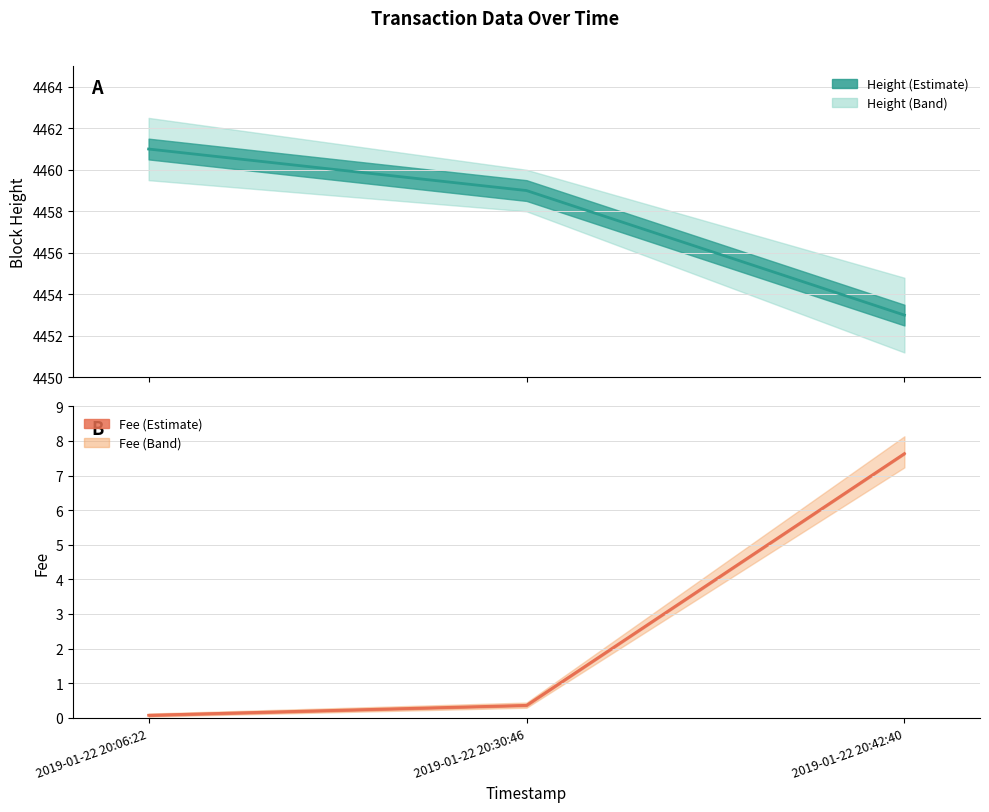

Which series has the widest spread of values?

Height